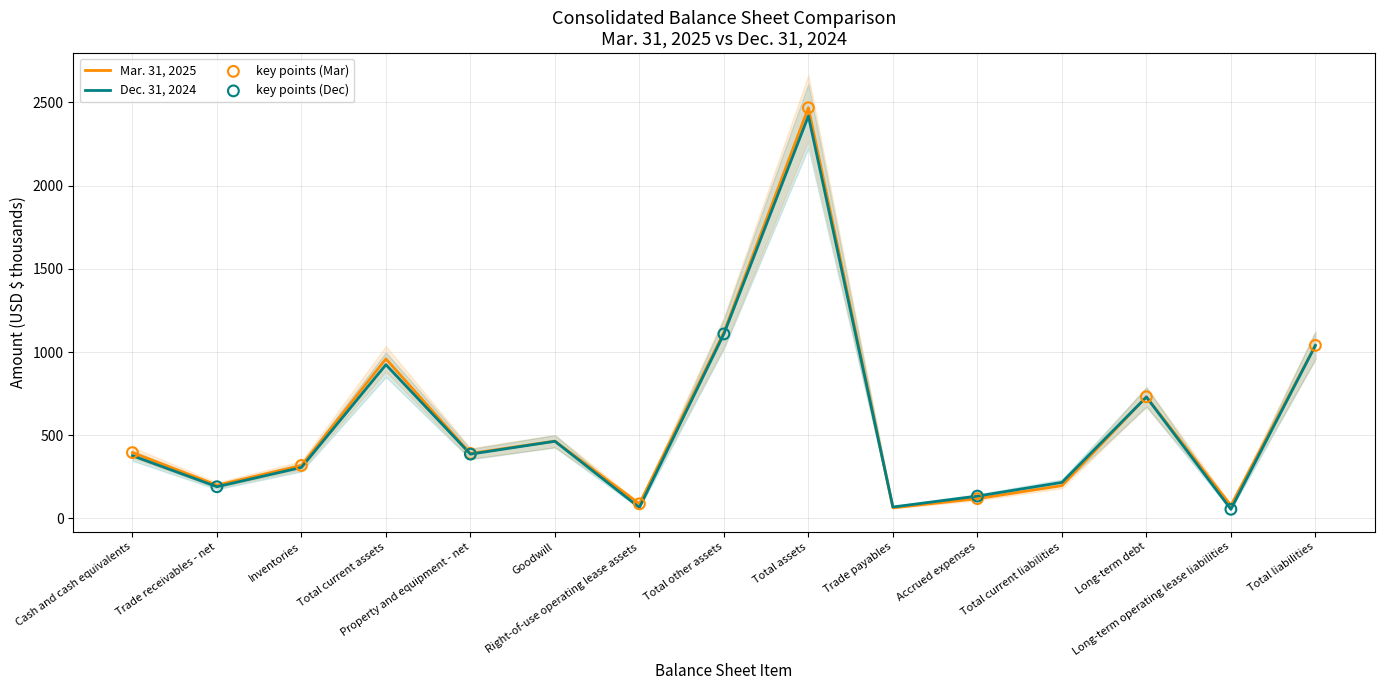

Which series contains the lowest Y value?

Dec. 31, 2024